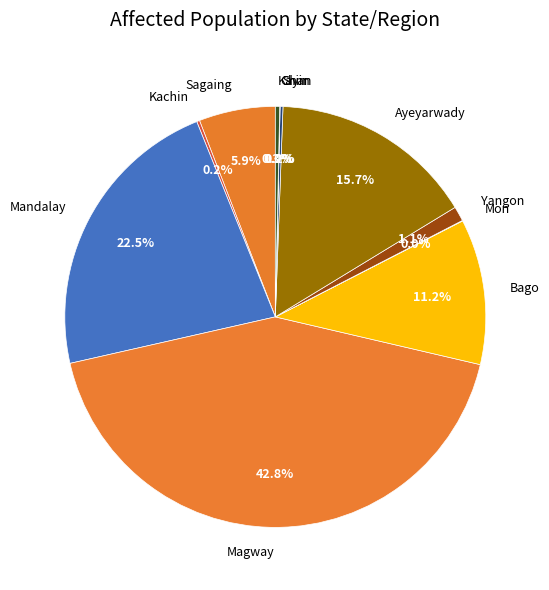

Approximately how many times larger is the value at Bago compared to Magway?

0.3